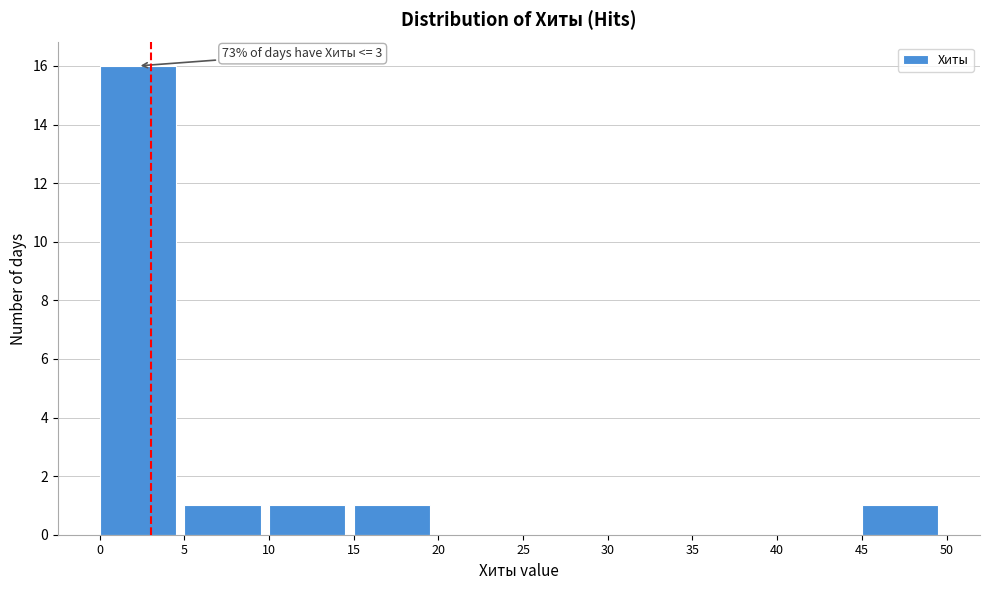

Which range on the x-axis has the tallest bar?

0 to 5